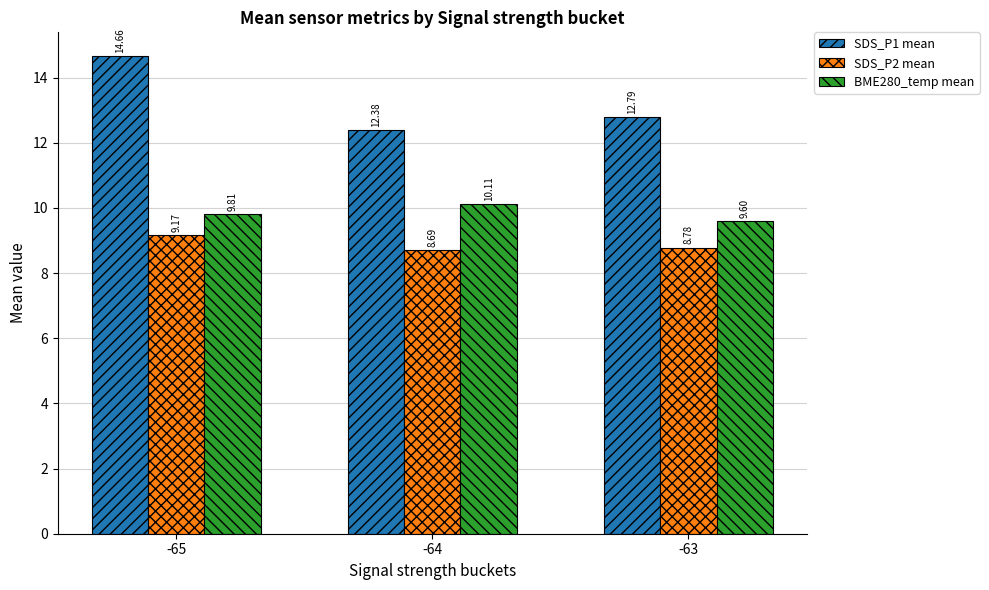

Which series changed the most between -65 and -64?

SDS_P1 mean